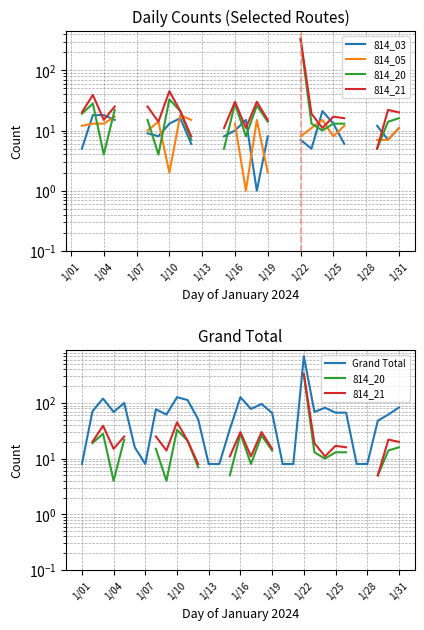

What is the difference between the 814_03 values at 11 and 15?

4.0